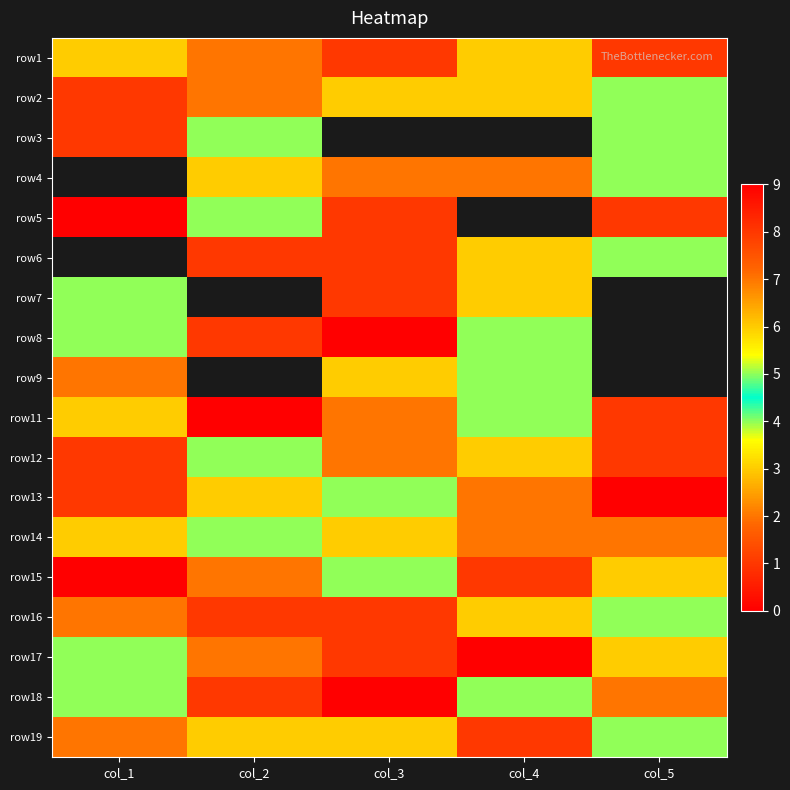

Between col_2 and col_1, which is larger?

col_2